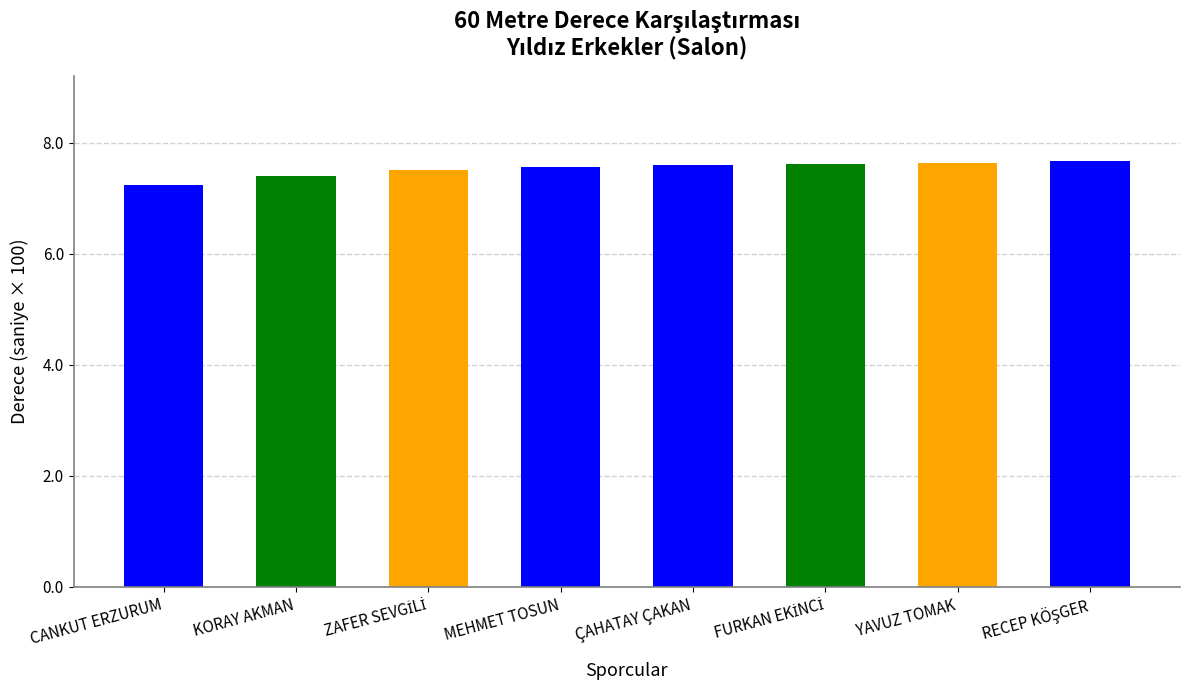

Between CANKUT ERZURUM and ÇAHATAY ÇAKAN, which is larger?

ÇAHATAY ÇAKAN